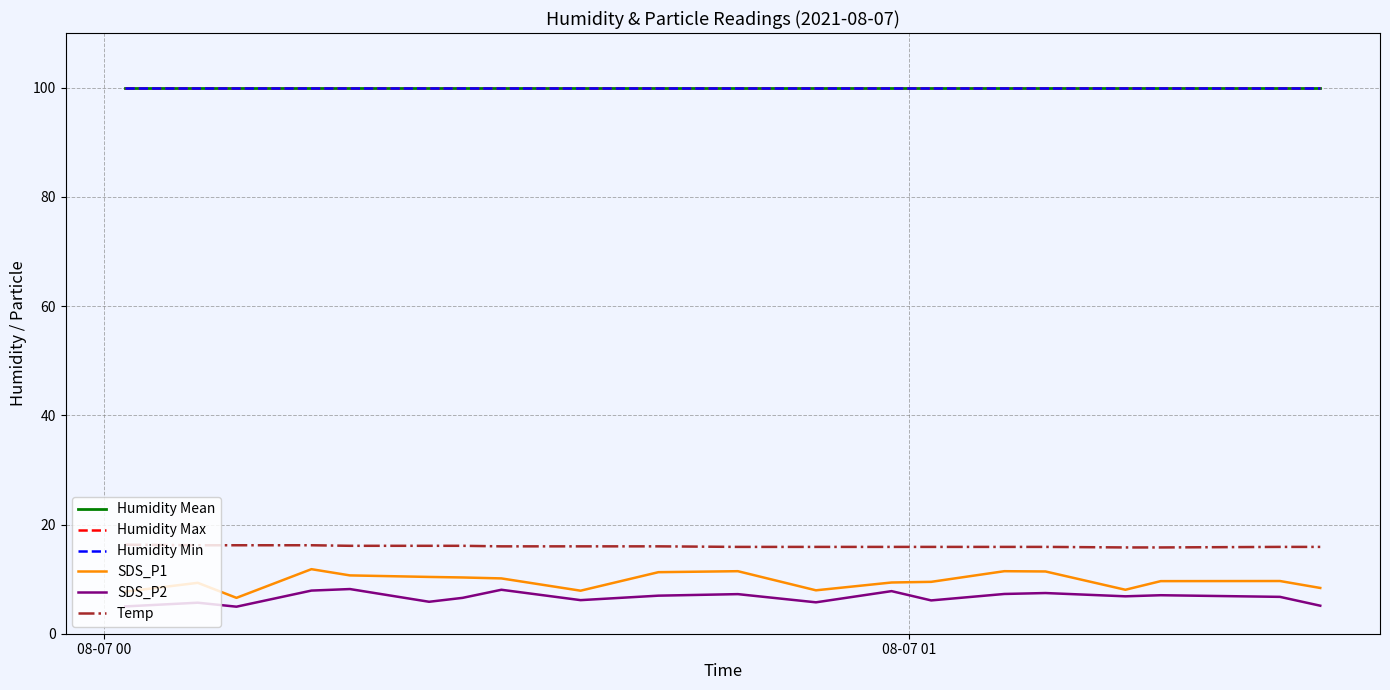

Does the chart have visible grid lines?

Yes